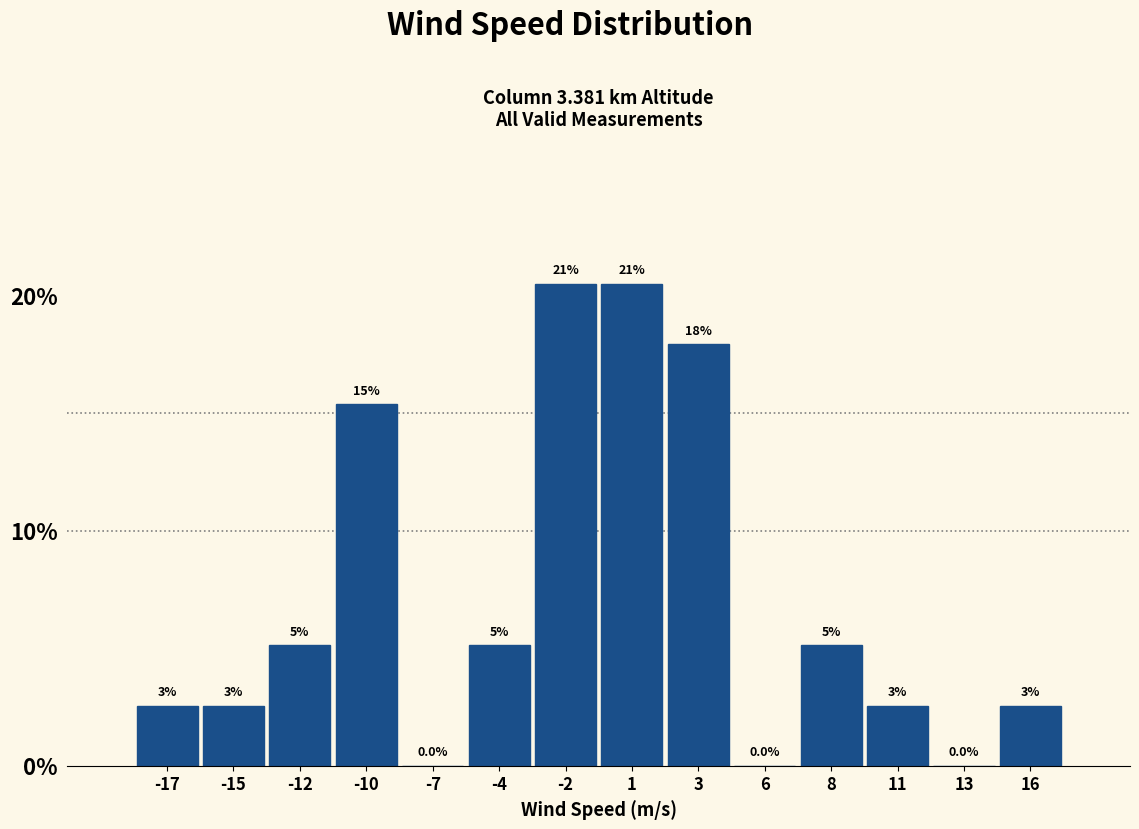

Are the bars horizontal?

No